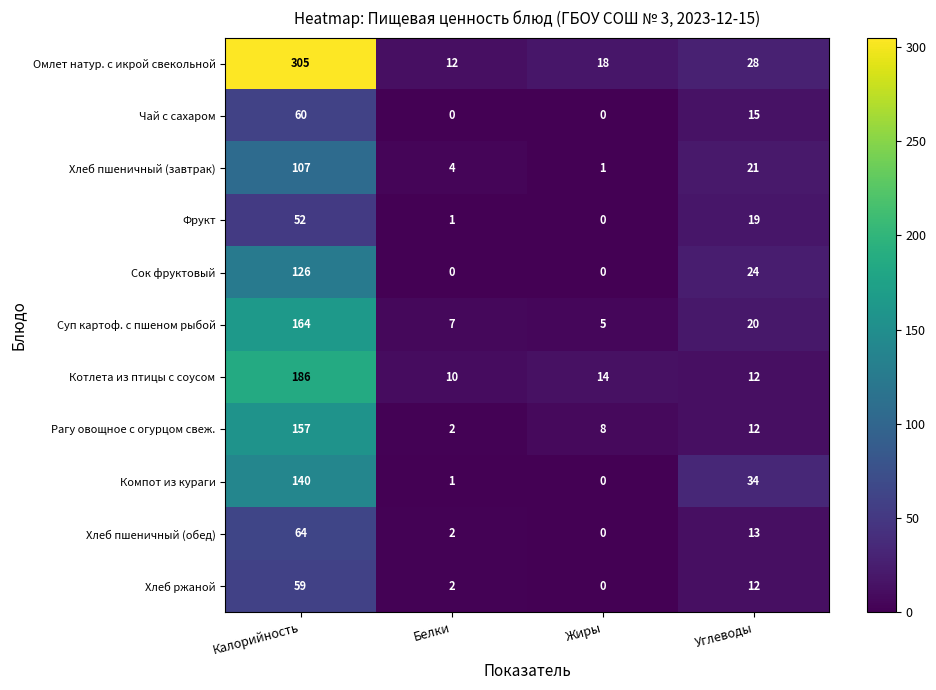

What is the difference between the maximum and minimum values in the Котлета из птицы с соусом series?

176